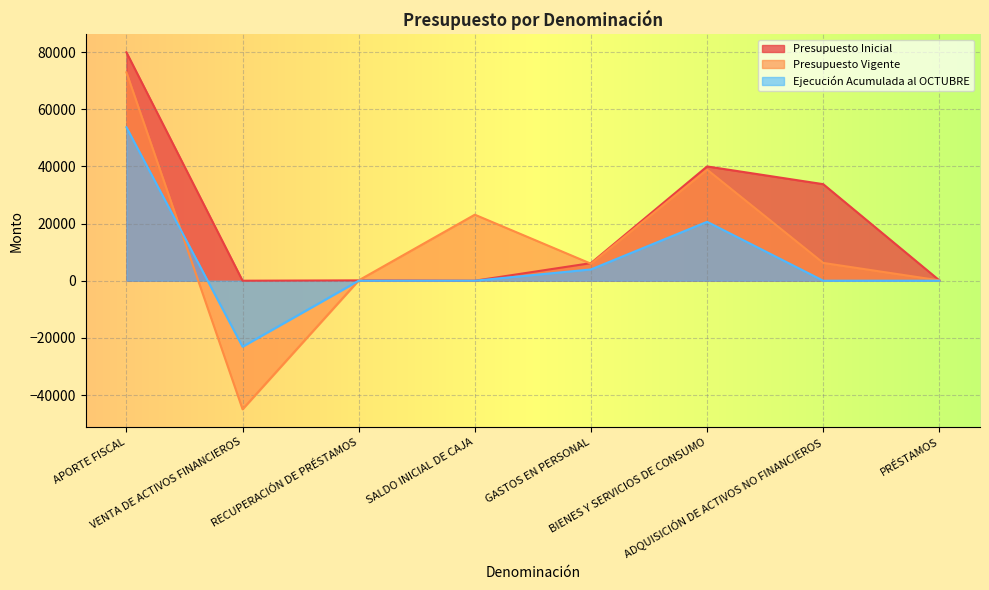

How many intersections are there between Presupuesto Vigente and Presupuesto Inicial?

1